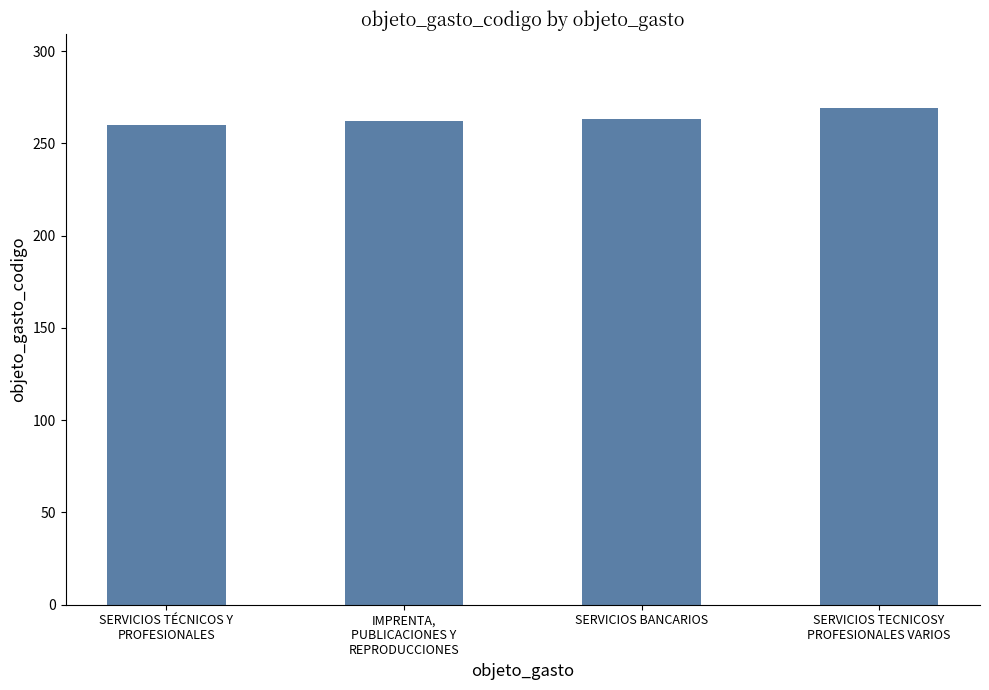

What is the label of the 2nd bar from the right?

SERVICIOS BANCARIOS